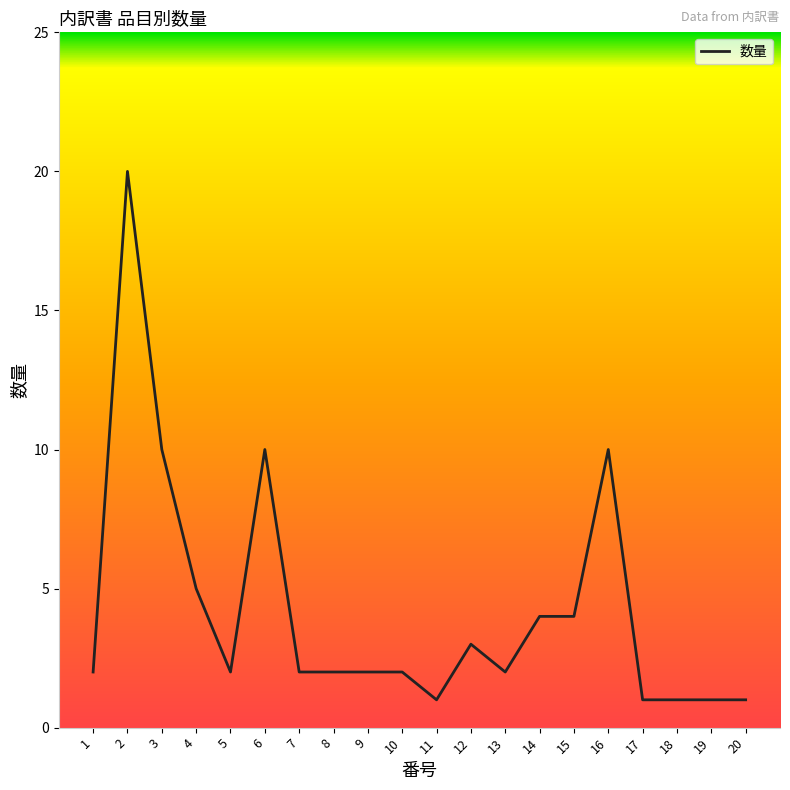

What is the sum of the values at 17 and 4?

6